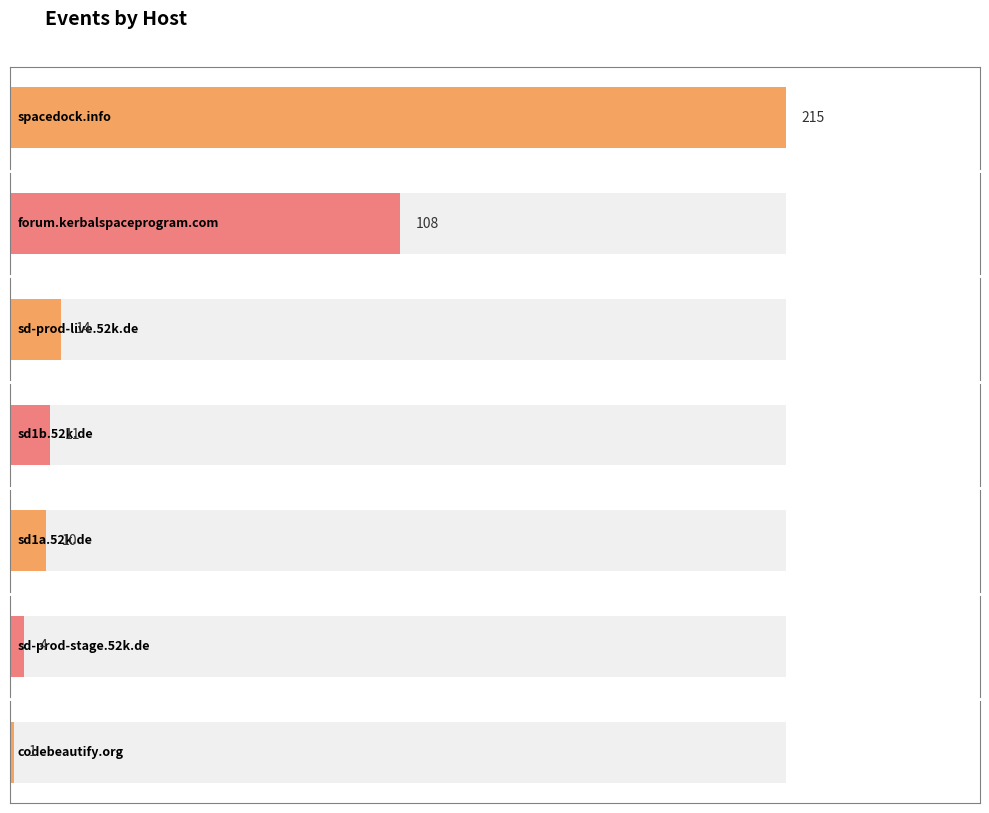

At which label does the data first exceed 11?

spacedock.info